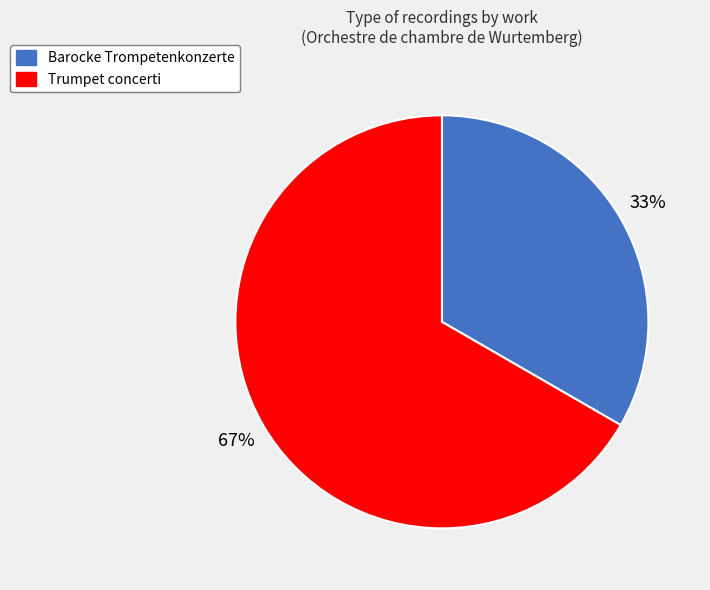

Combined, do Barocke Trompetenkonzerte and Trumpet concerti account for over 50%?

Yes